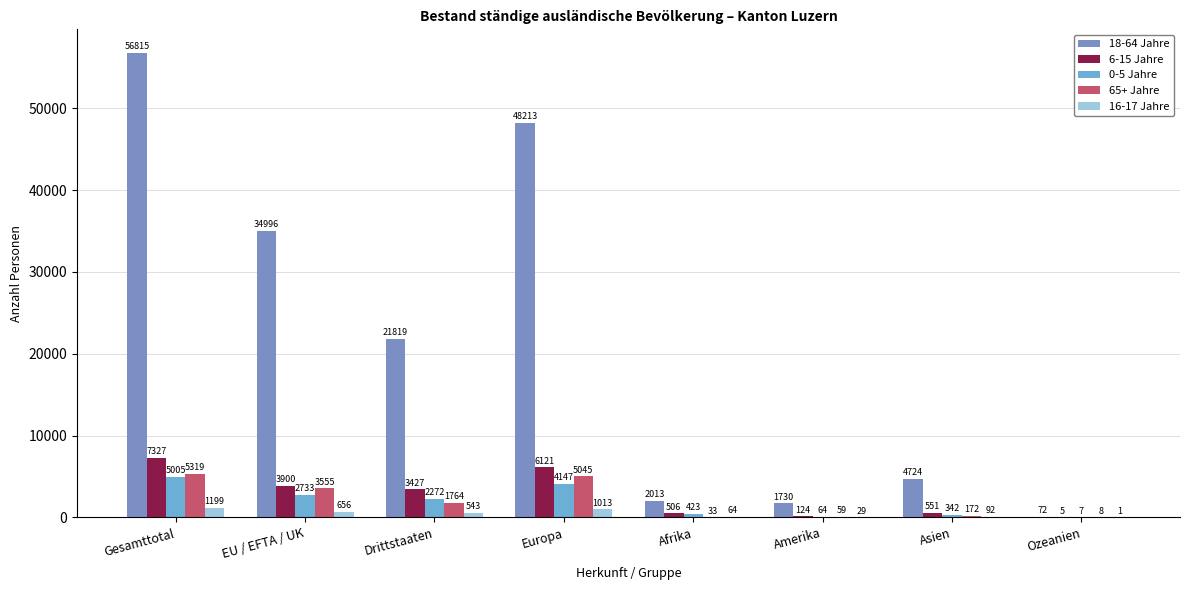

Are the bars grouped side by side (vs. stacked)?

Yes